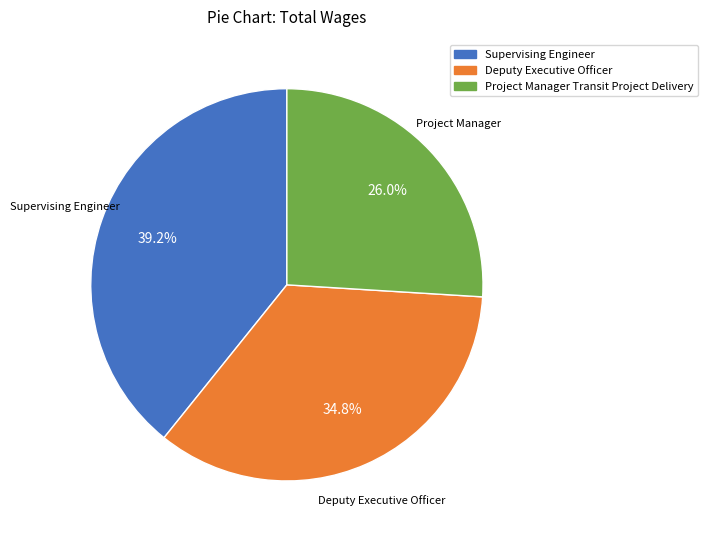

To the nearest percent, what is the difference between the largest and smallest slice percentages?

13%